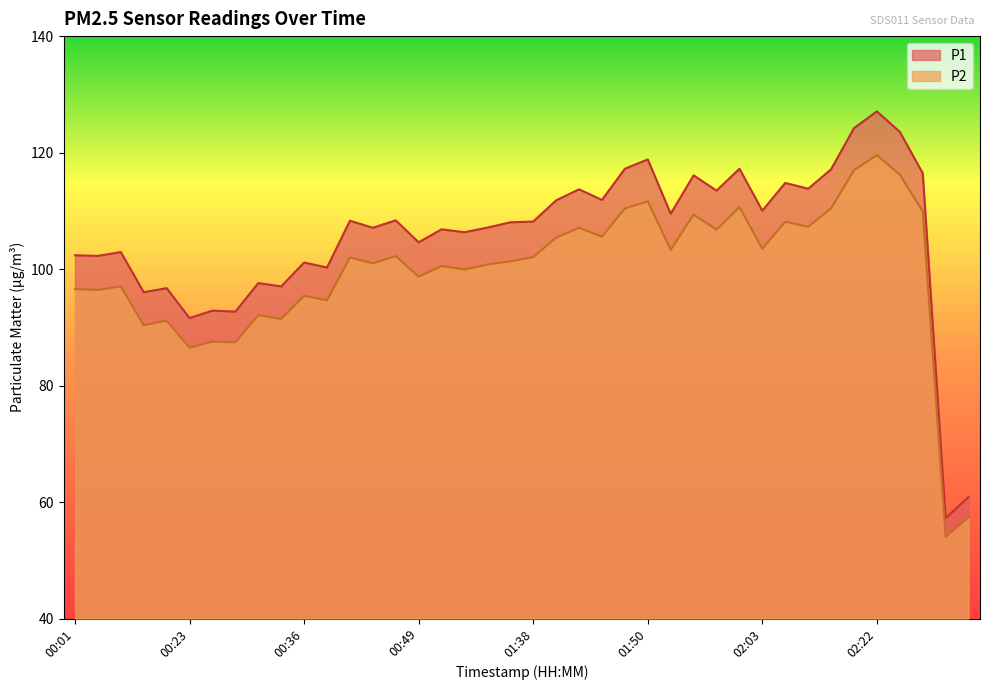

Which category has the lowest value across all series?

04:45